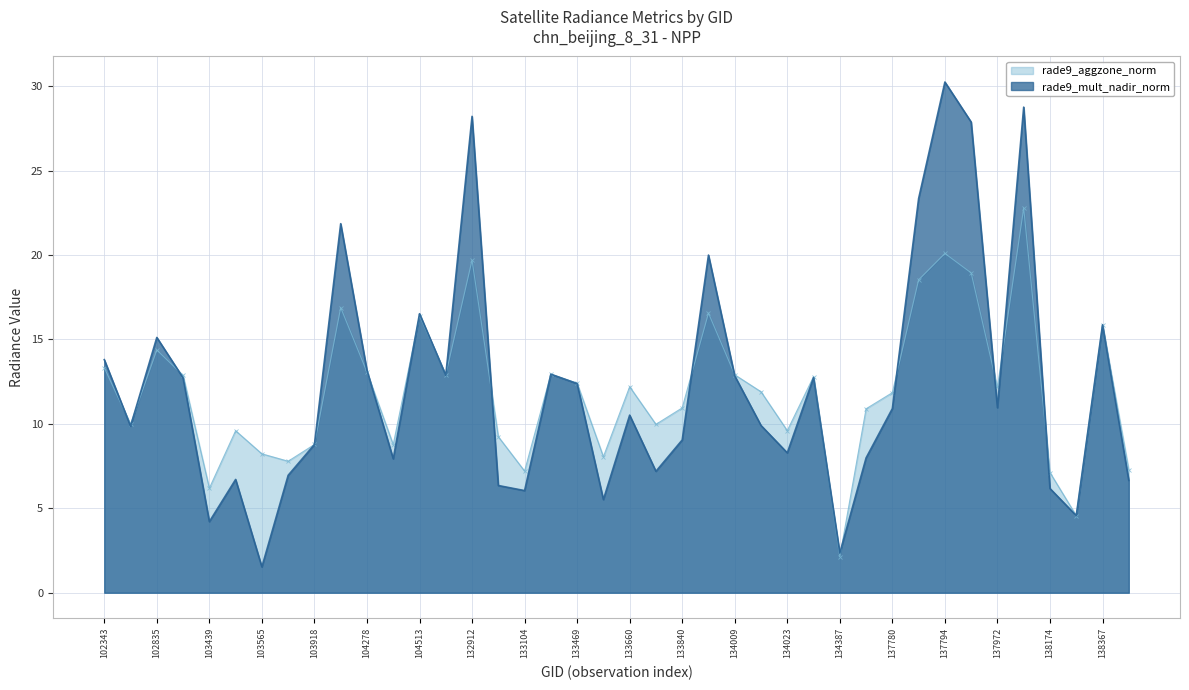

The value of rade9_aggzone_norm at 104270 is 6.3. True or false?

False